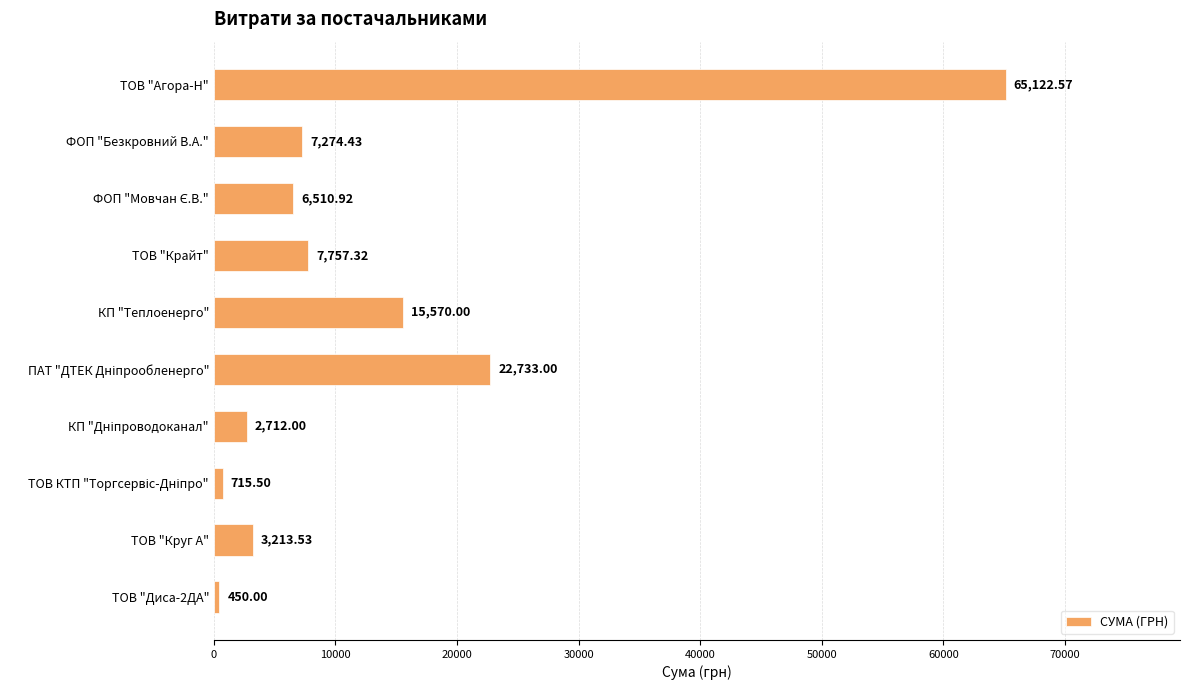

Which label corresponds to the largest value in the chart?

ТОВ "Агора-Н"